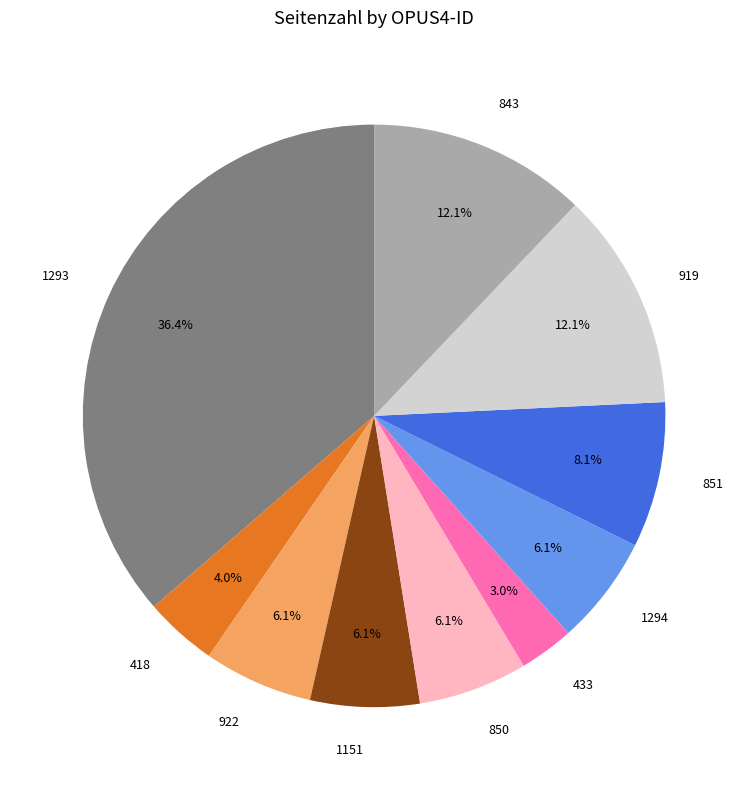

True or false: 843 accounts for 12% of the total.

True